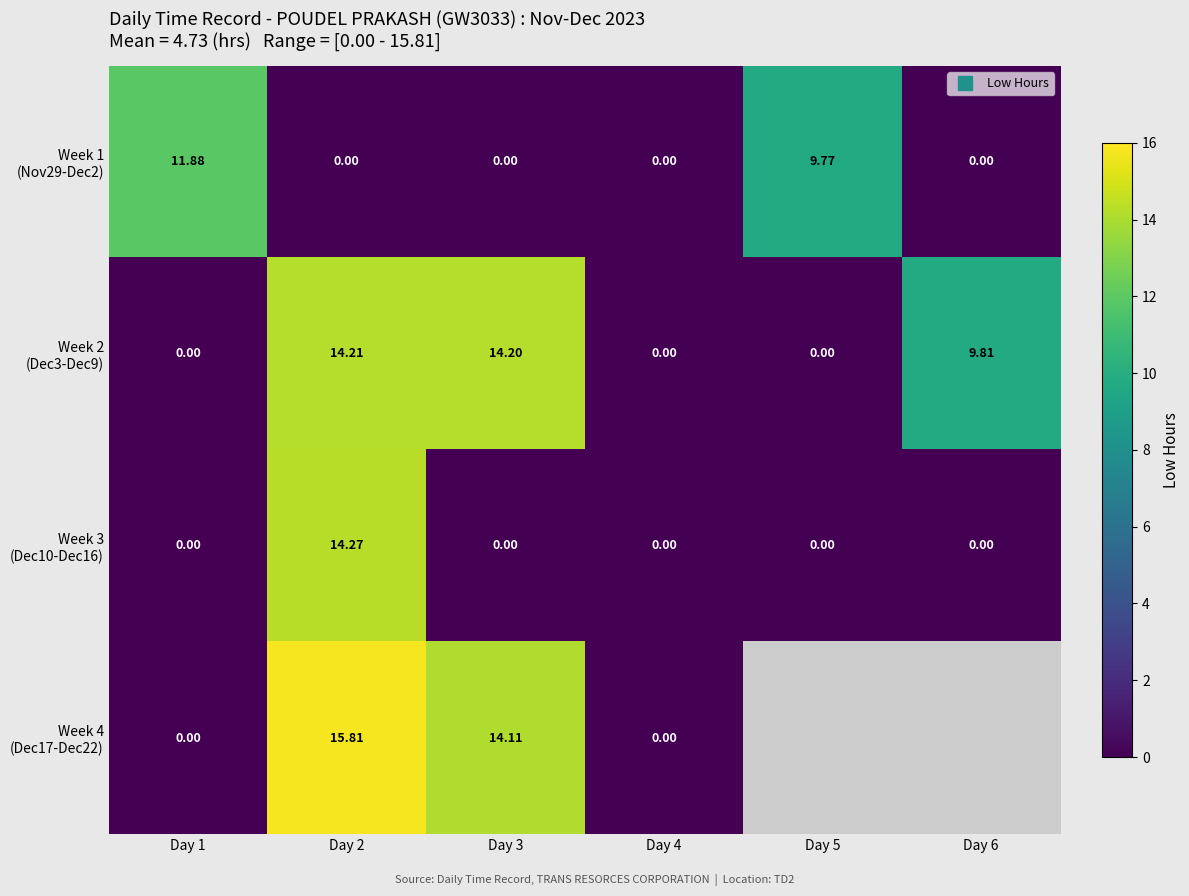

At which category is the sum across all series the highest?

Day 2